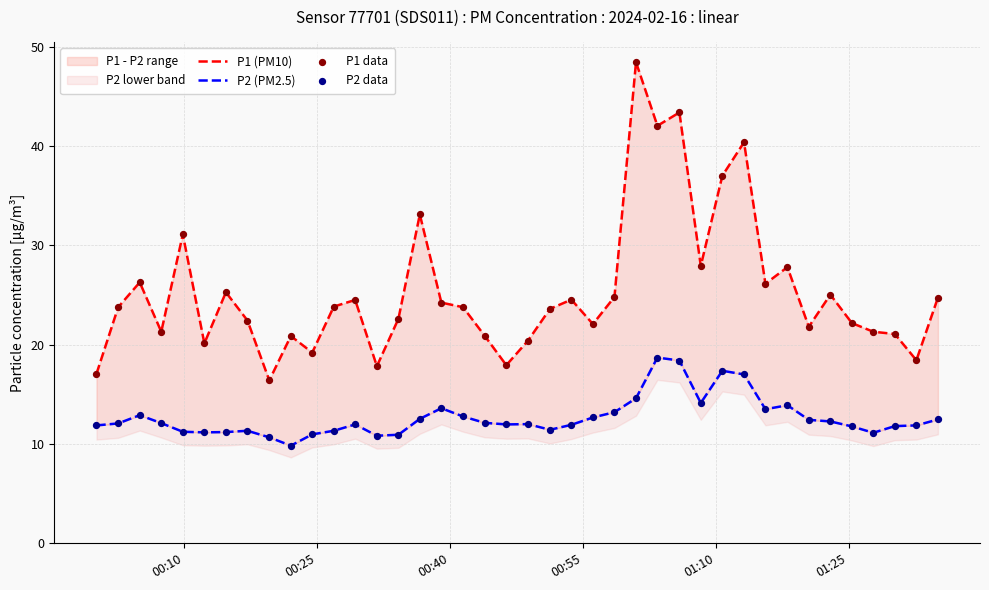

Which series has the largest Y range (max minus min)?

P1 (PM10)